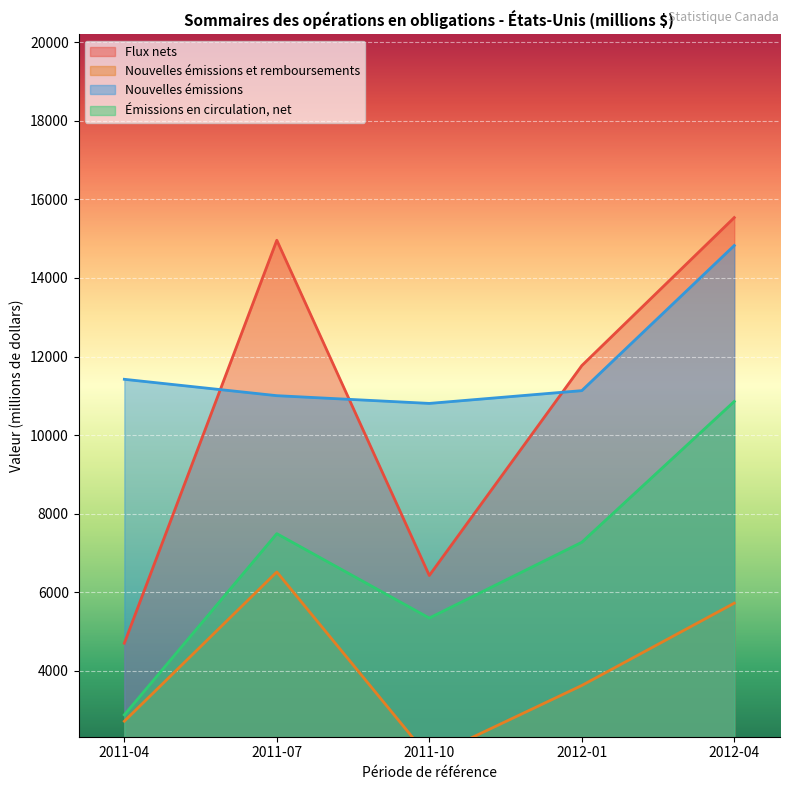

What is the total value across all series at 2012-04?

46940